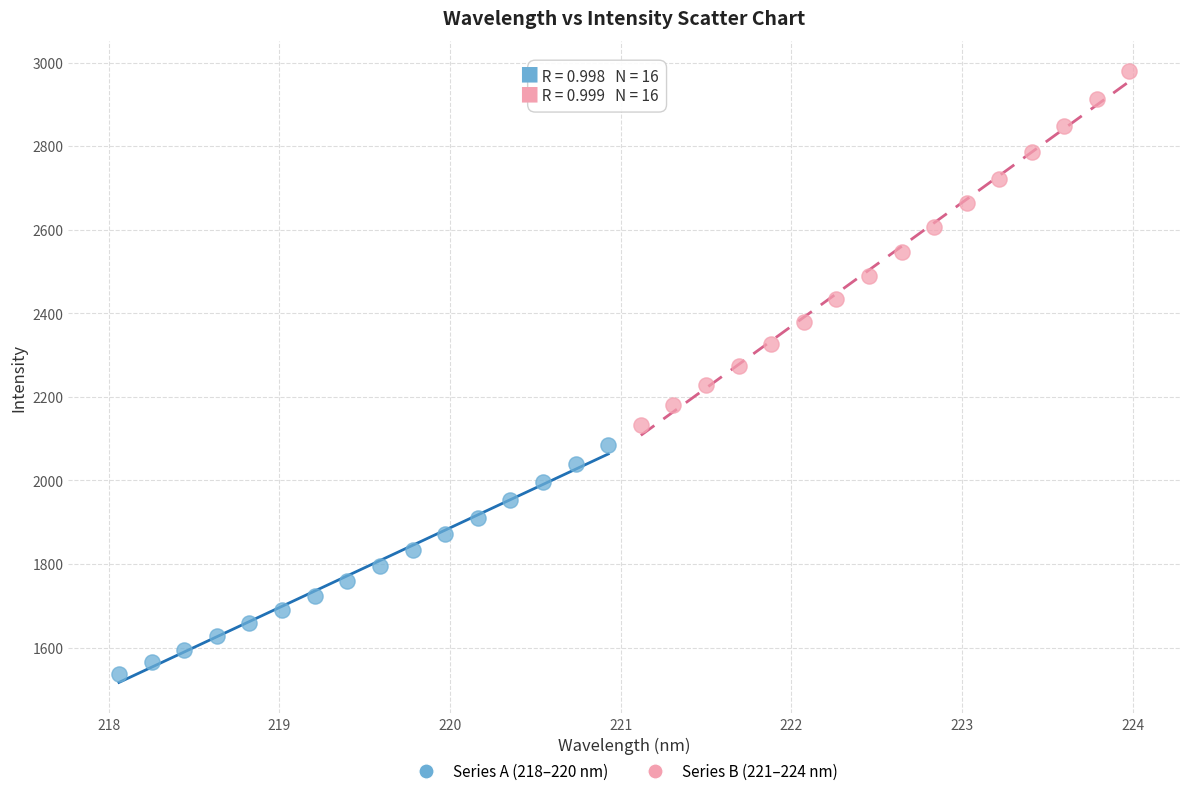

Which series reaches the minimum Y coordinate?

Series A (218–220 nm)